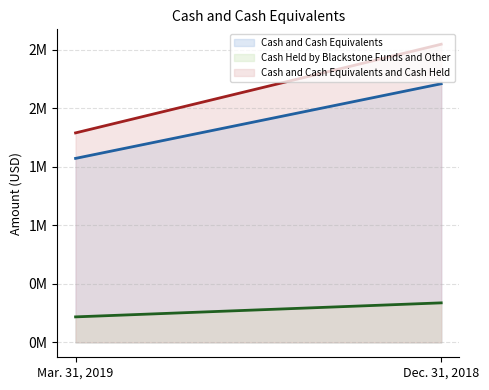

How many lines are shown in the chart?

3